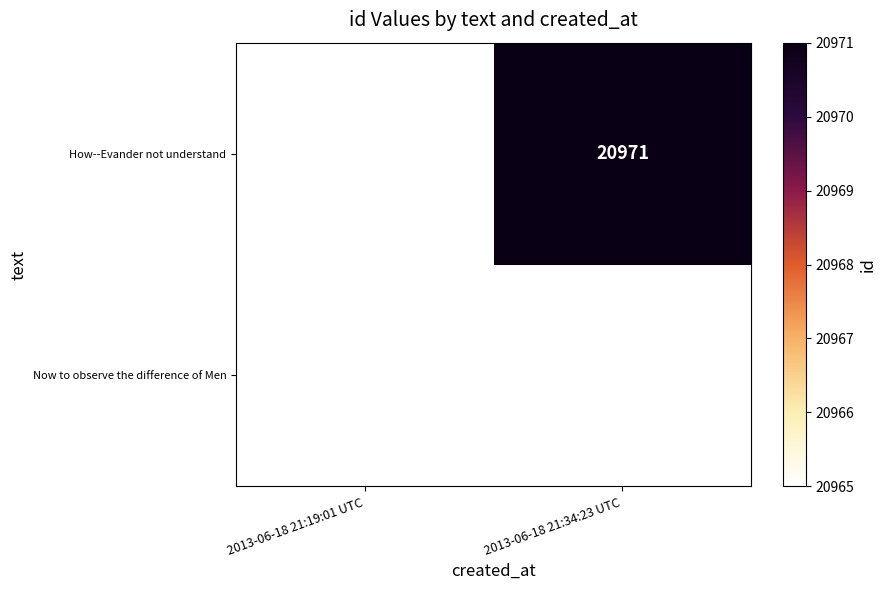

Which label corresponds to the largest value in the chart?

2013-06-18 21:34:23 UTC